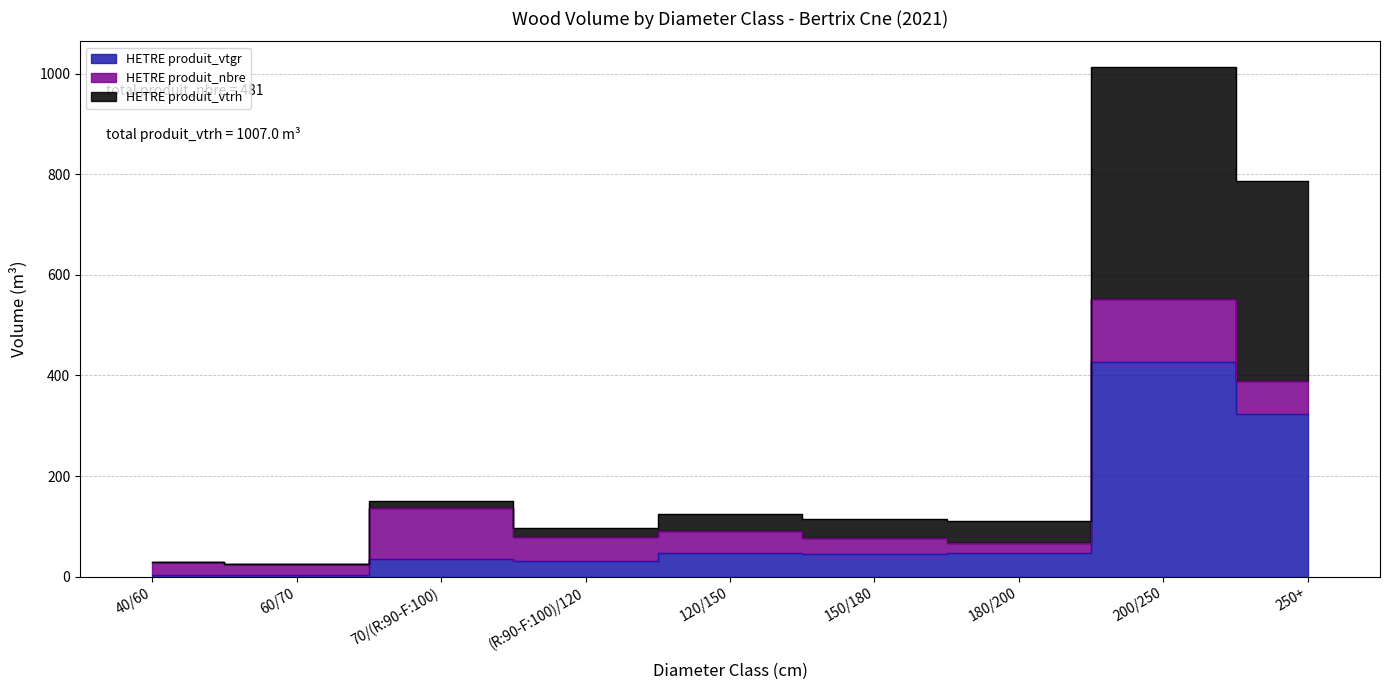

What is the label of the 3rd point from the right?

180/200